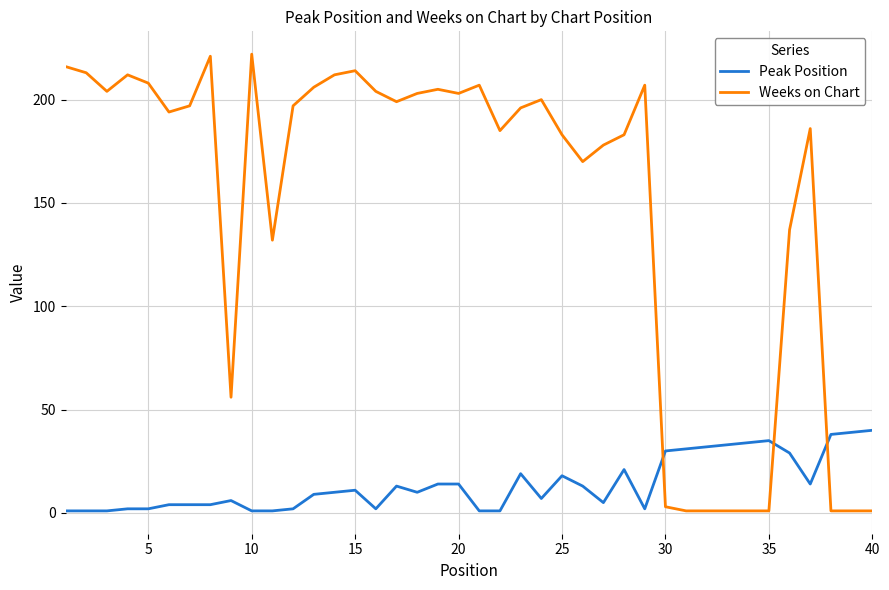

Which series has the largest range (max minus min)?

Weeks on Chart